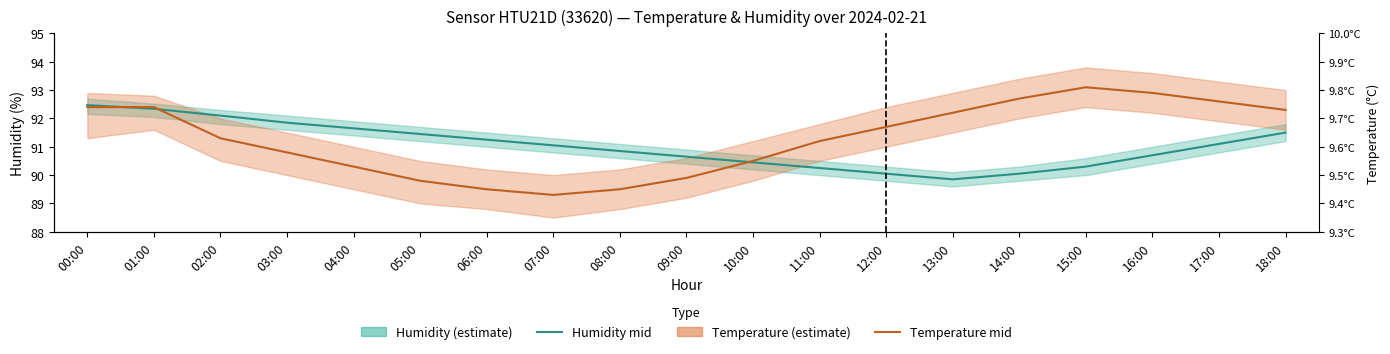

The value of Humidity (mid) at 04:00 is 91.7. True or false?

True